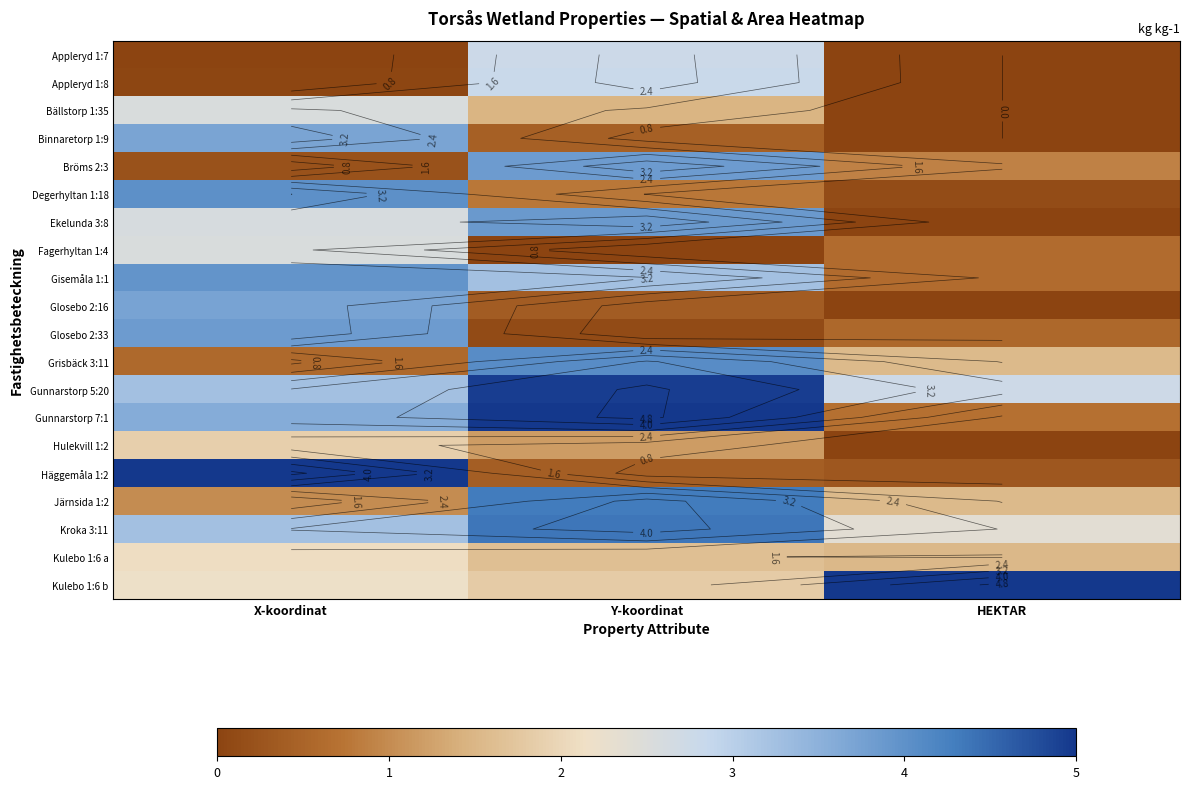

Rank the series at Y-koordinat from highest to lowest value.

Gunnarstorp 7:1, Gunnarstorp 5:20, Kroka 3:11, Järnsida 1:2, Grisbäck 3:11, Ekelunda 3:8, Bröms 2:3, Gisemåla 1:1, Appleryd 1:8, Appleryd 1:7, Kulebo 1:6 b, Kulebo 1:6 a, Bällstorp 1:35, Hulekvill 1:2, Degerhyltan 1:18, Binnaretorp 1:9, Häggemåla 1:2, Glosebo 2:16, Glosebo 2:33, Fagerhyltan 1:4